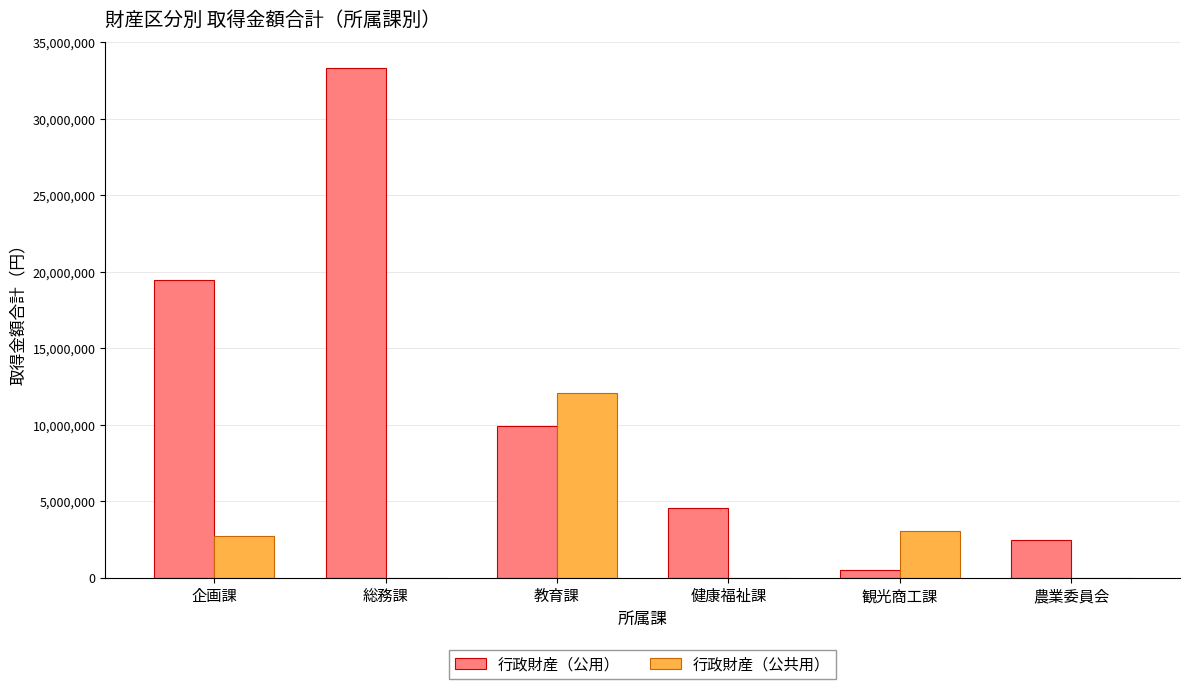

What are all the series names shown in the legend?

行政財産（公用）, 行政財産（公共用）